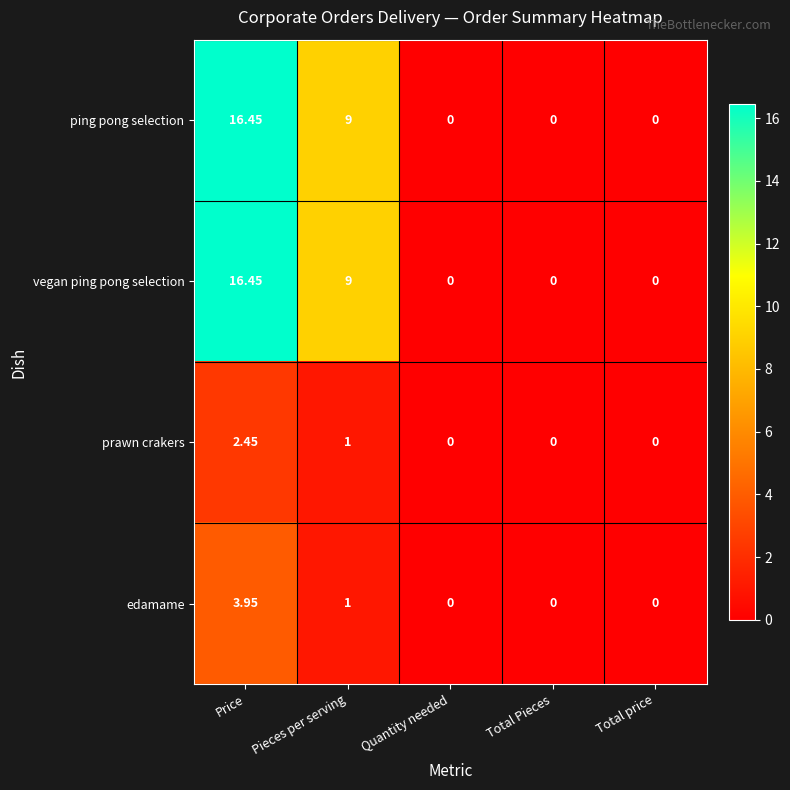

Where is prawn crakers nearest to the value 1?

Pieces per serving